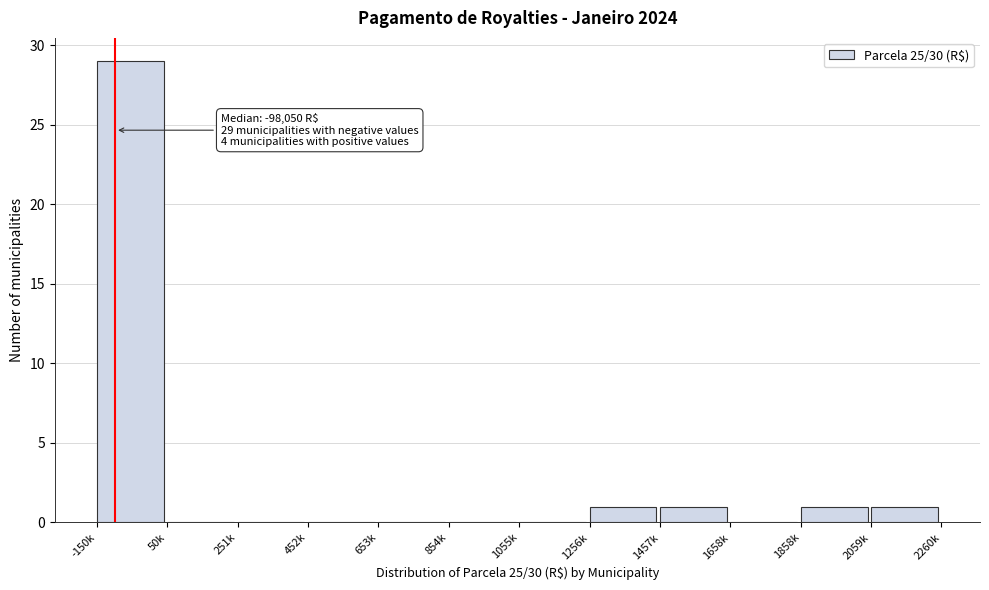

Reading right to left, what are all the values shown in this chart?

2059k=1	1858k=1	1658k=0	1457k=1	1256k=1	1055k=0	854k=0	653k=0	452k=0	251k=0	50k=0	-150k=29